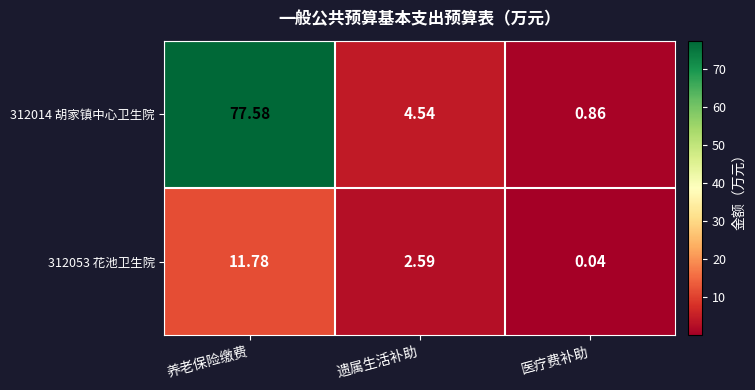

Where is 312053 花池卫生院 nearest to the value 5?

遗属生活补助